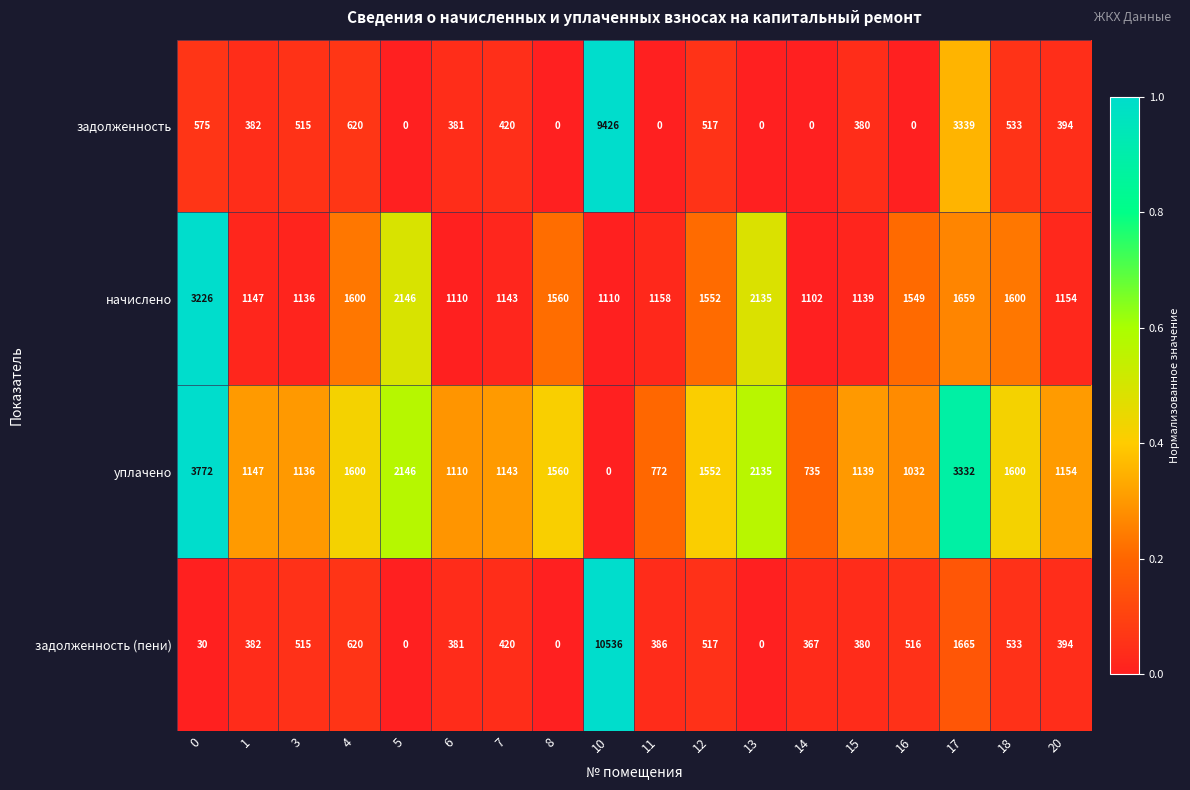

What is the difference between the highest and lowest values at 4?

980